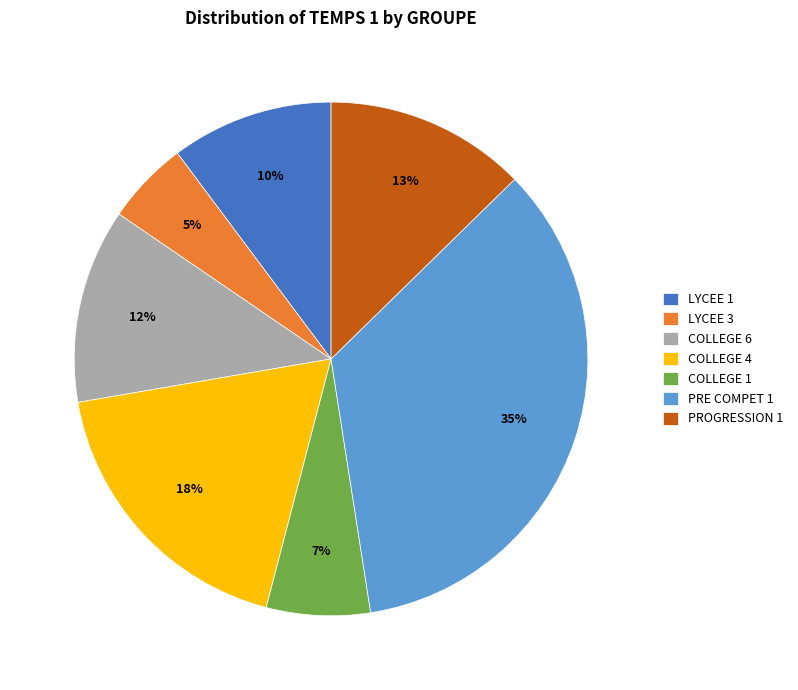

Which has a higher value, LYCEE 1 or COLLEGE 1?

LYCEE 1